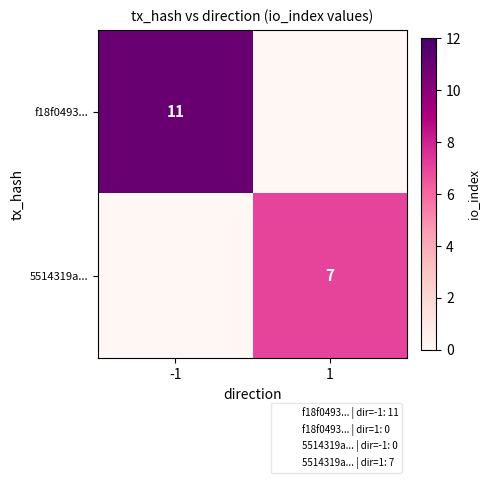

What is the highest value of the f18f0493... series?

11